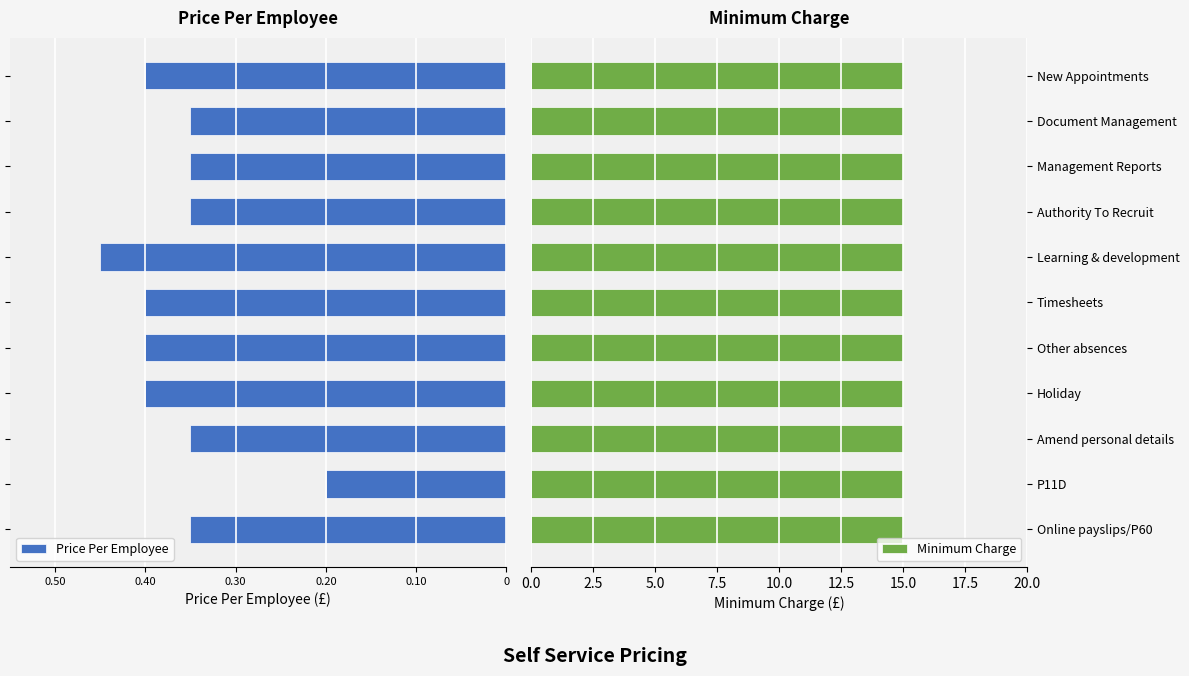

What are all the series names shown in the legend?

Price Per Employee, Minimum Charge